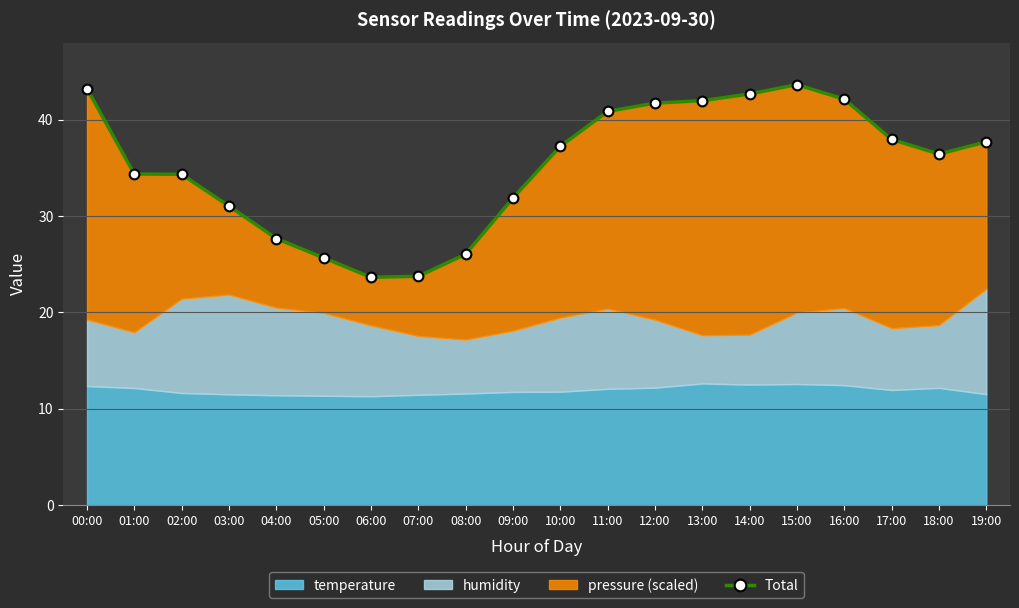

What position from the right is 09:00?

11